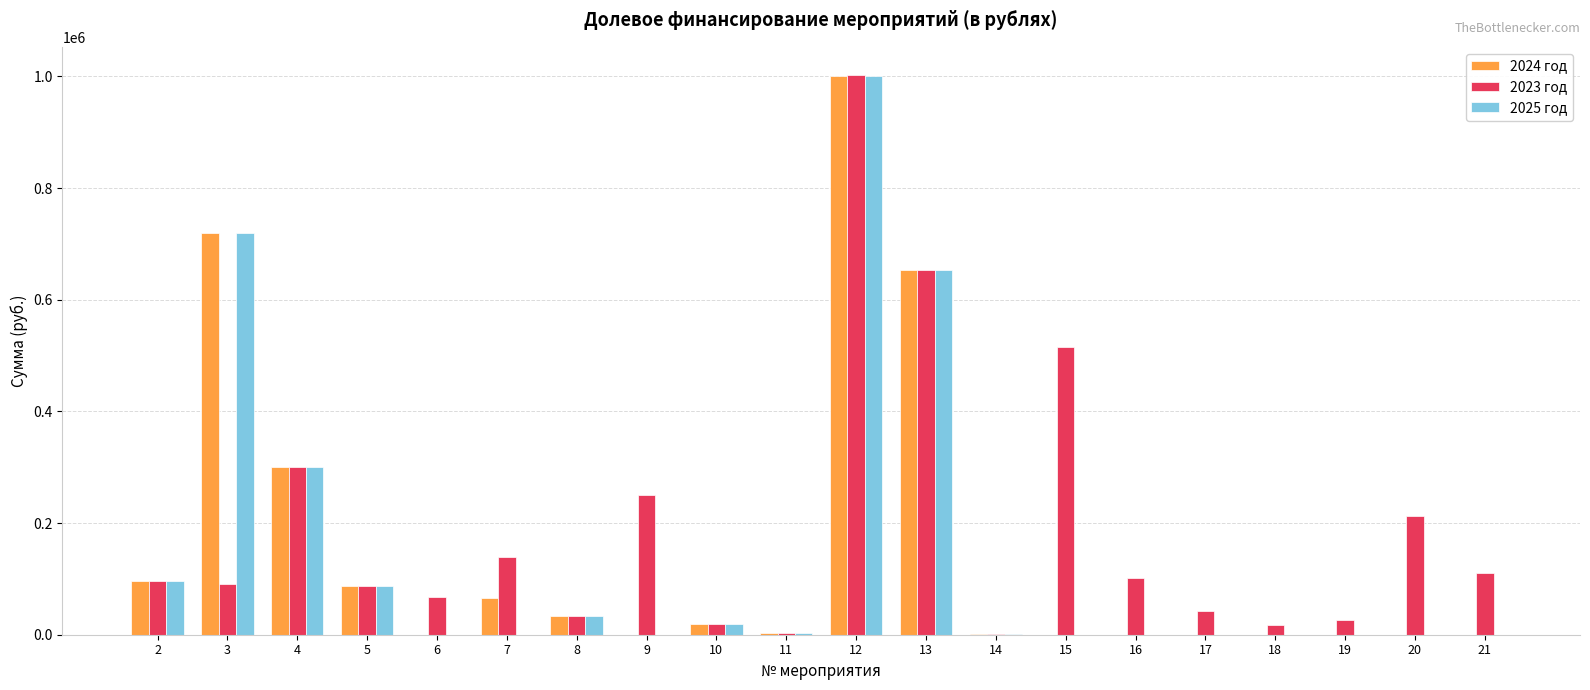

What is the sum of the 2023 год values at 20 and 4?

514325.0